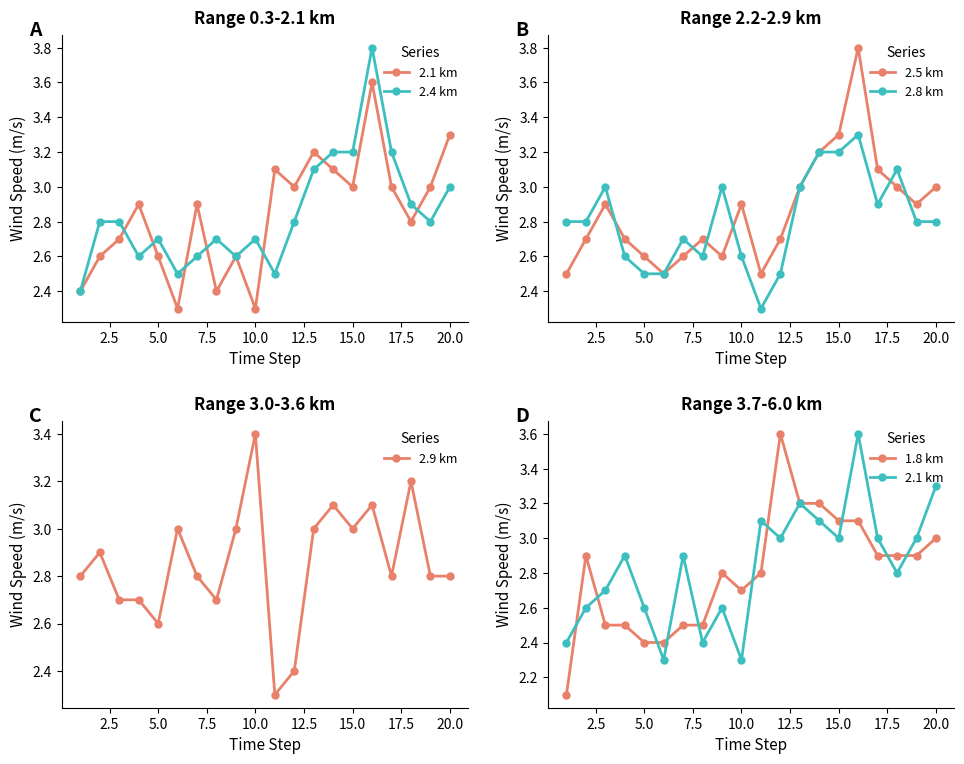

In 2.4 km, how many points are lower than both neighbors (excluding endpoints)?

5